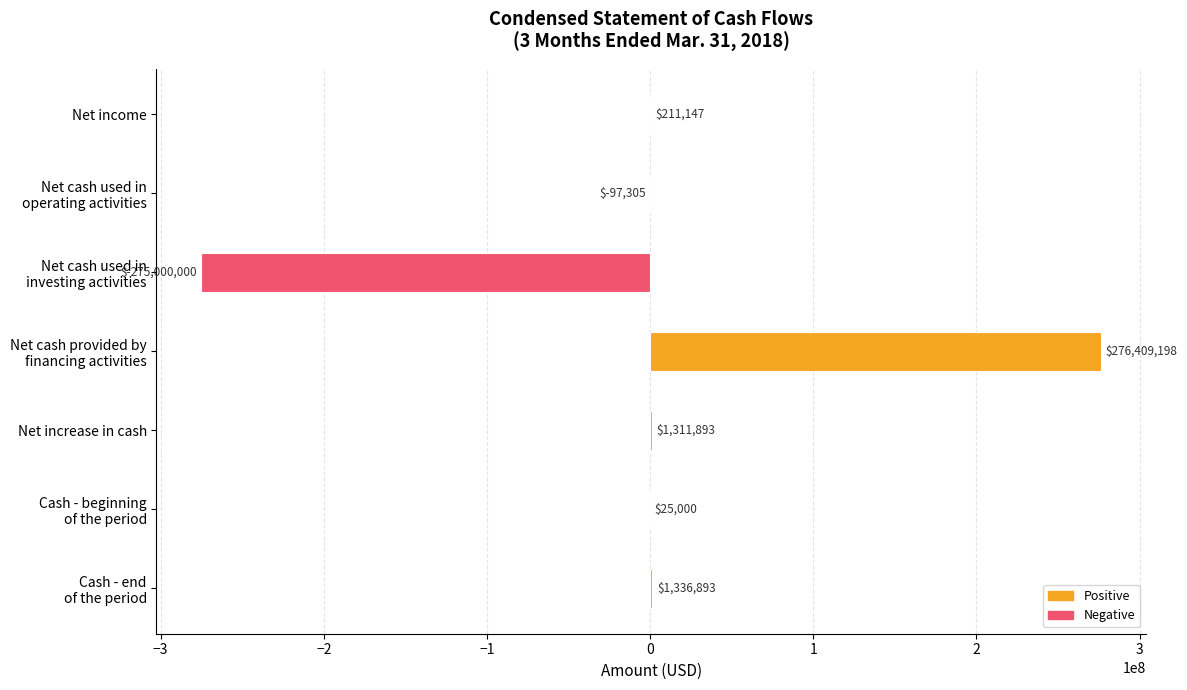

Is it true that the value at Net income is 211147?

True